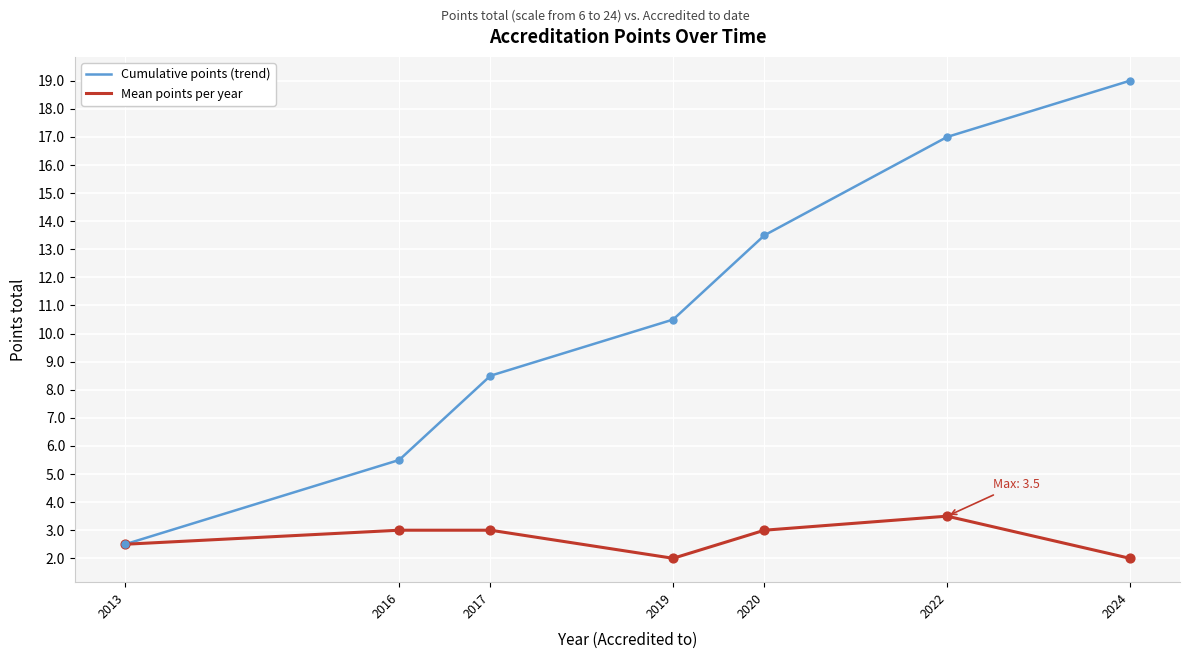

At how many categories does at least one series exceed 3?

6